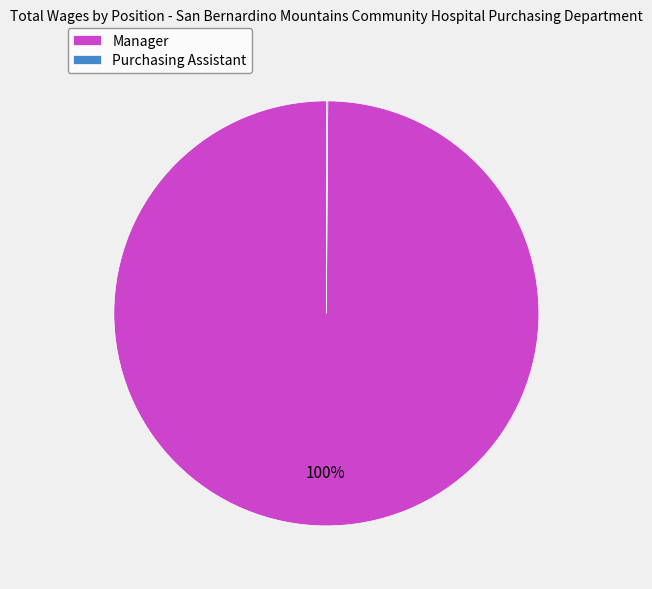

What is the largest slice in the pie chart?

Manager